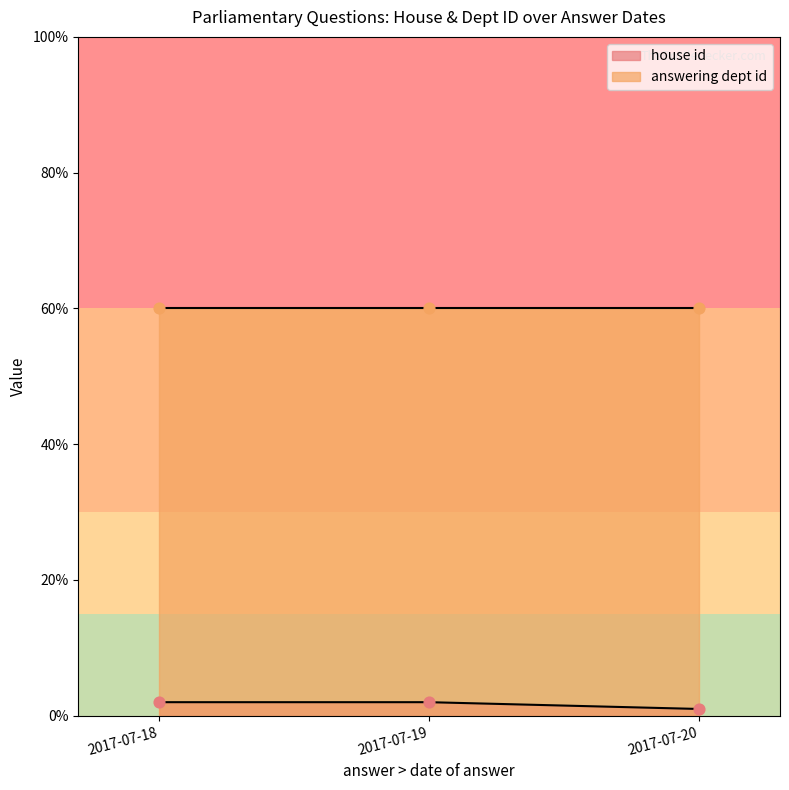

Which series reaches the minimum Y coordinate?

house id